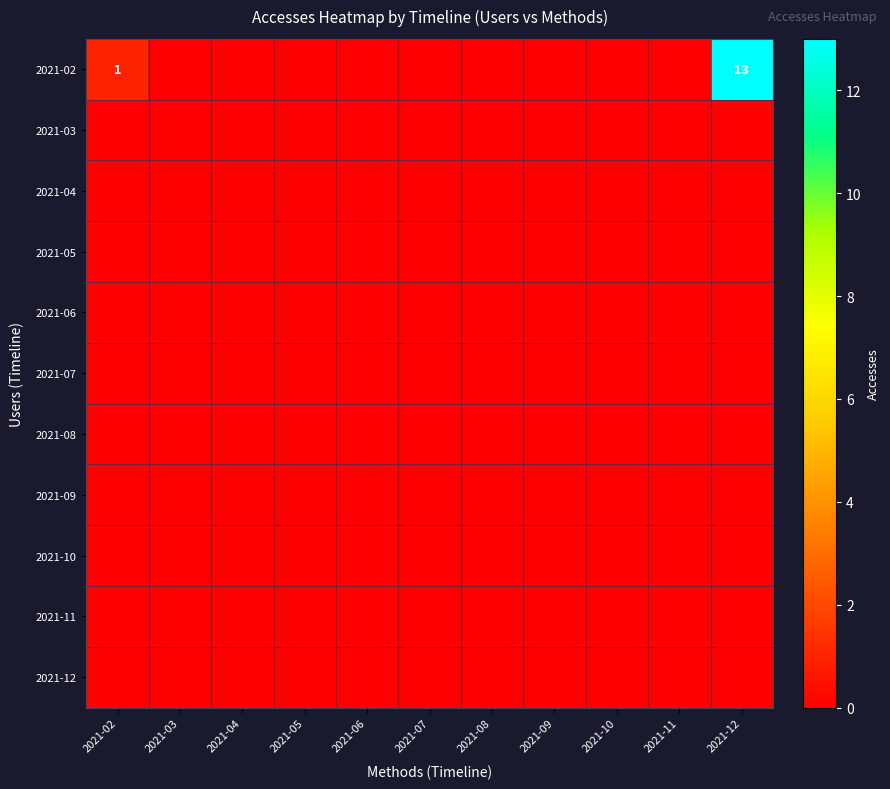

The 2021-02 series shows 13 at 2021-12. True or false?

True